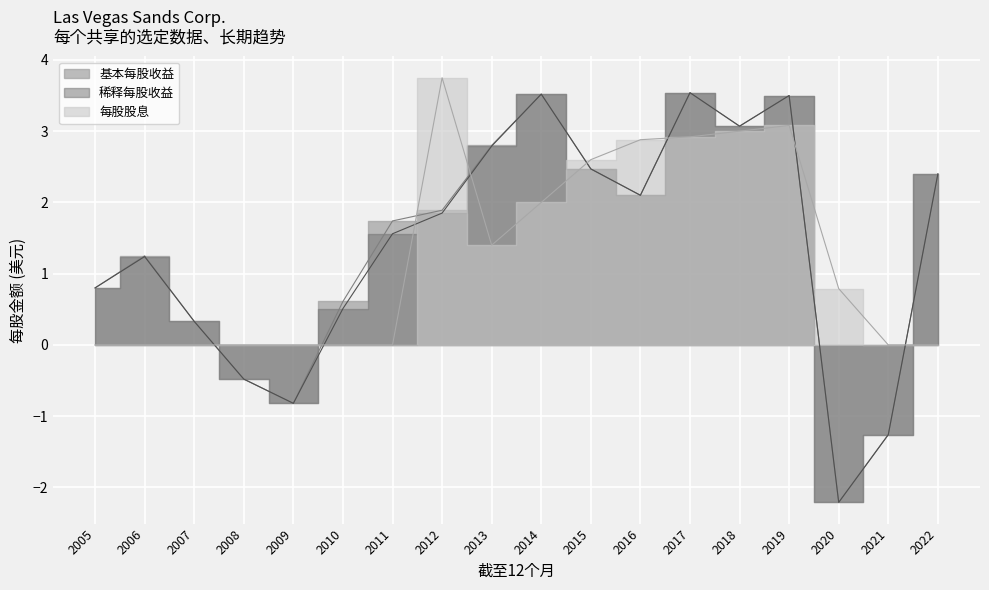

Which category has the lowest value in the 稀释每股收益 series?

2020